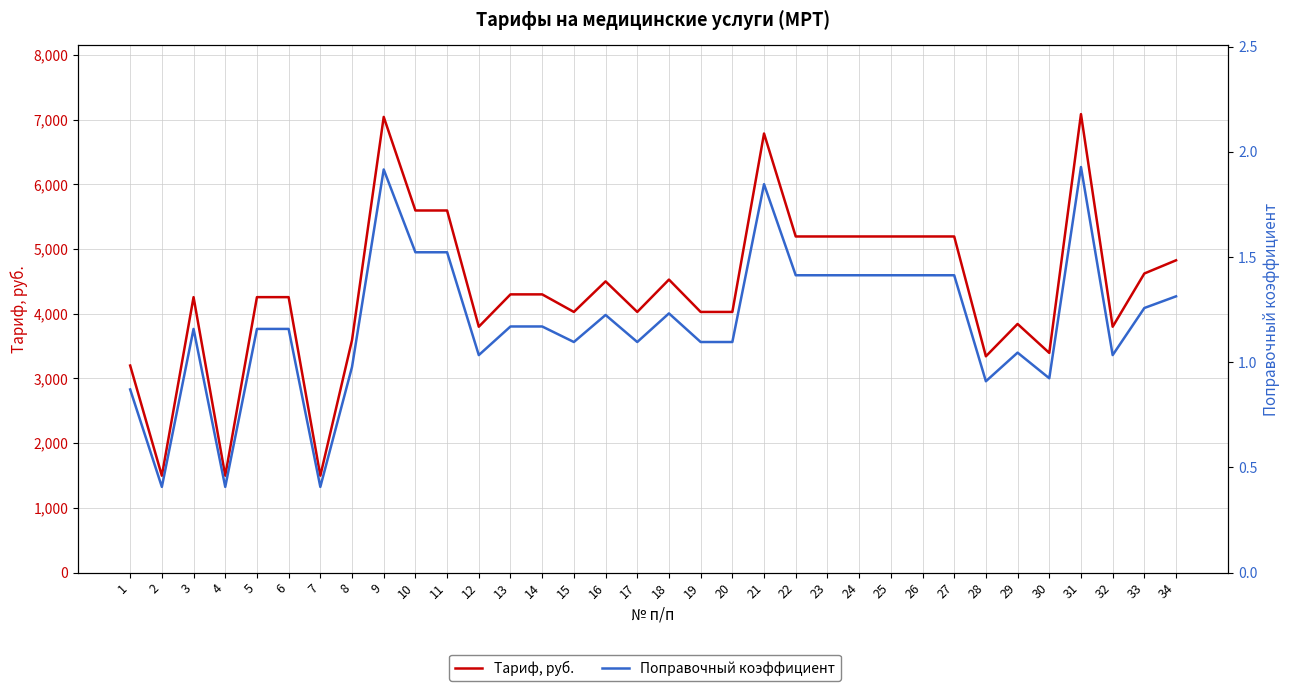

True or false: Тариф, руб. and Поправочный коэффициент intersect in this chart.

False